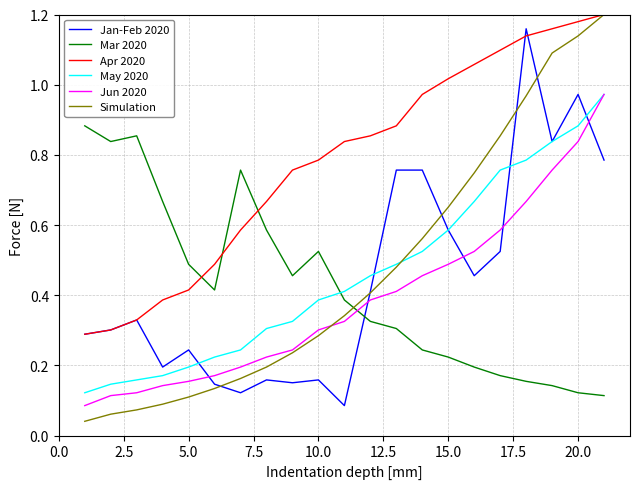

Which series has the widest spread of values?

Simulation